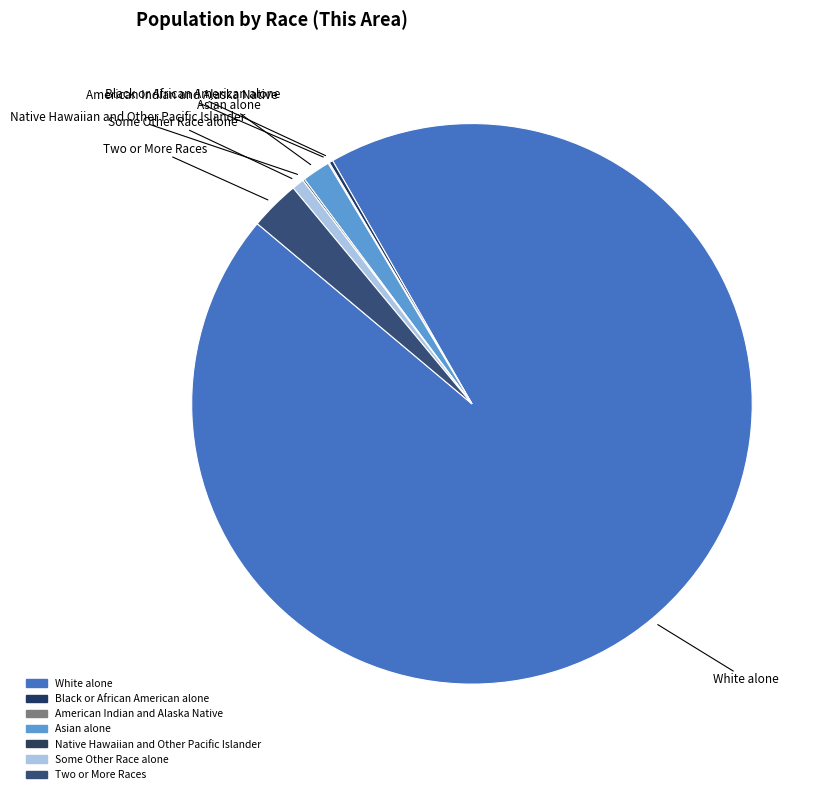

What percentage is the Two or More Races slice, to the nearest percent?

3%